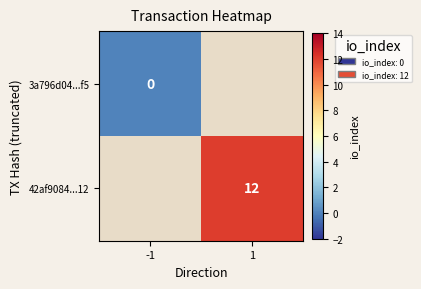

At which label is 3a796d04...f5 closest to 0?

-1